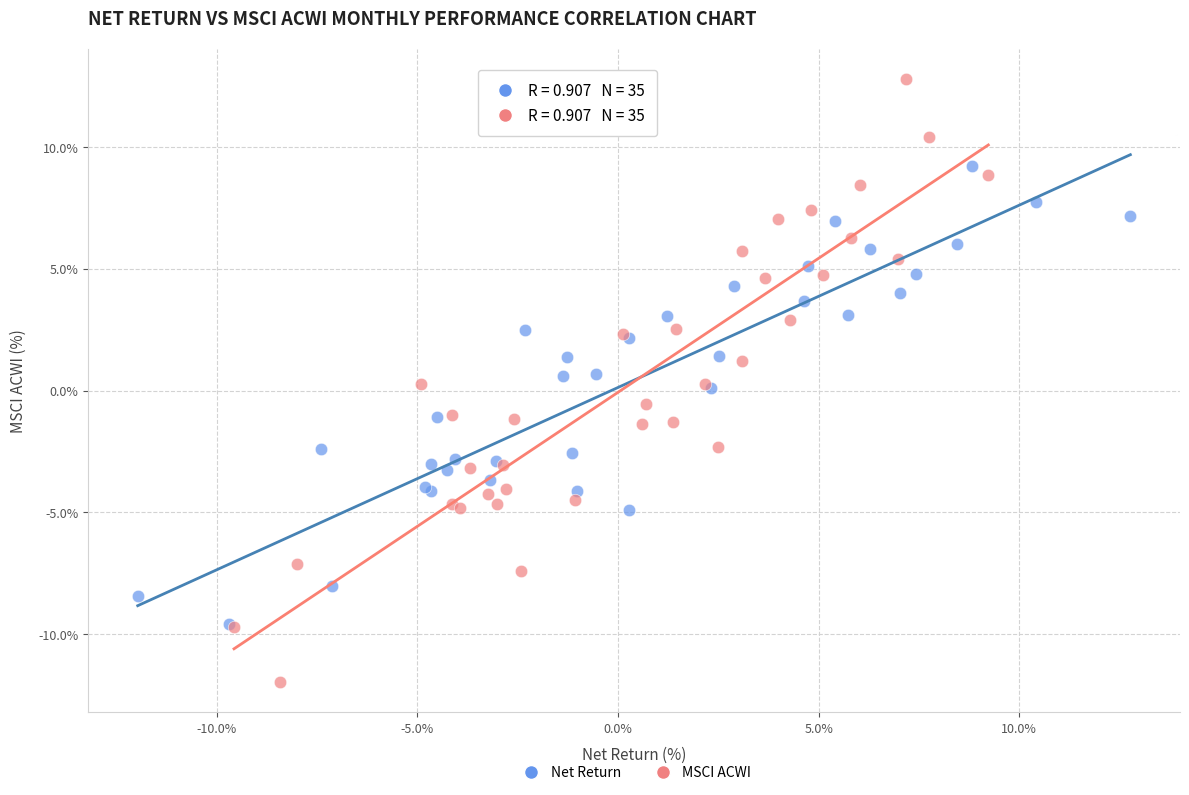

What are all the series names shown in the legend?

Net Return, MSCI ACWI